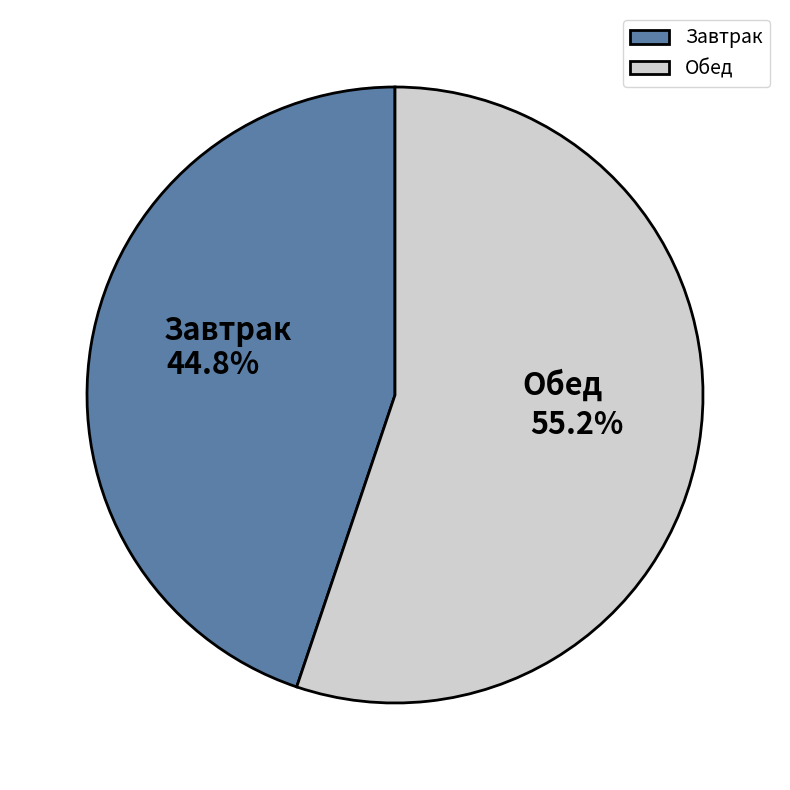

Combined, what portion of the pie is Завтрак and Обед?

100.0%